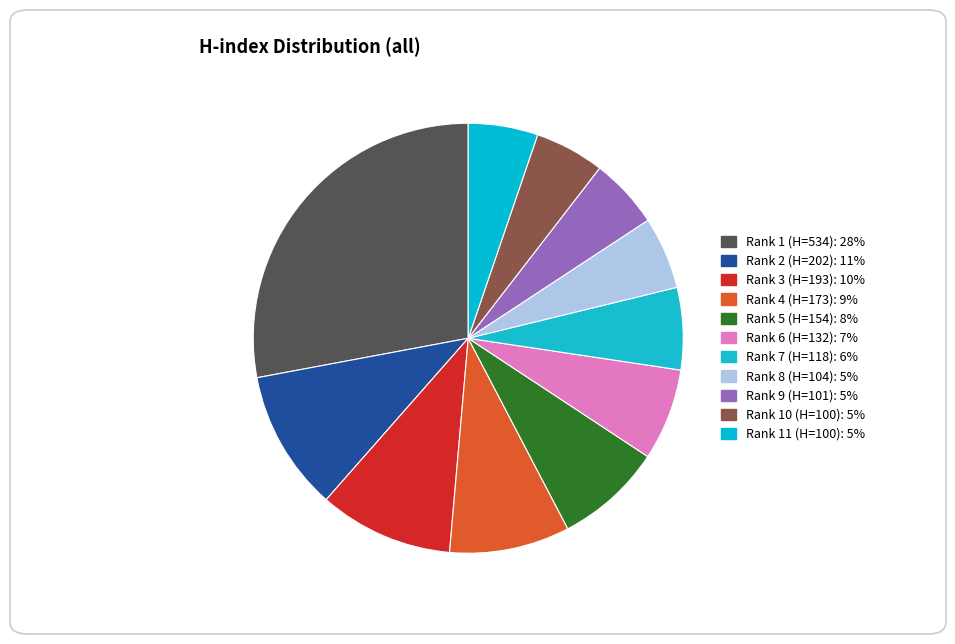

Count the number of slices in the pie.

11